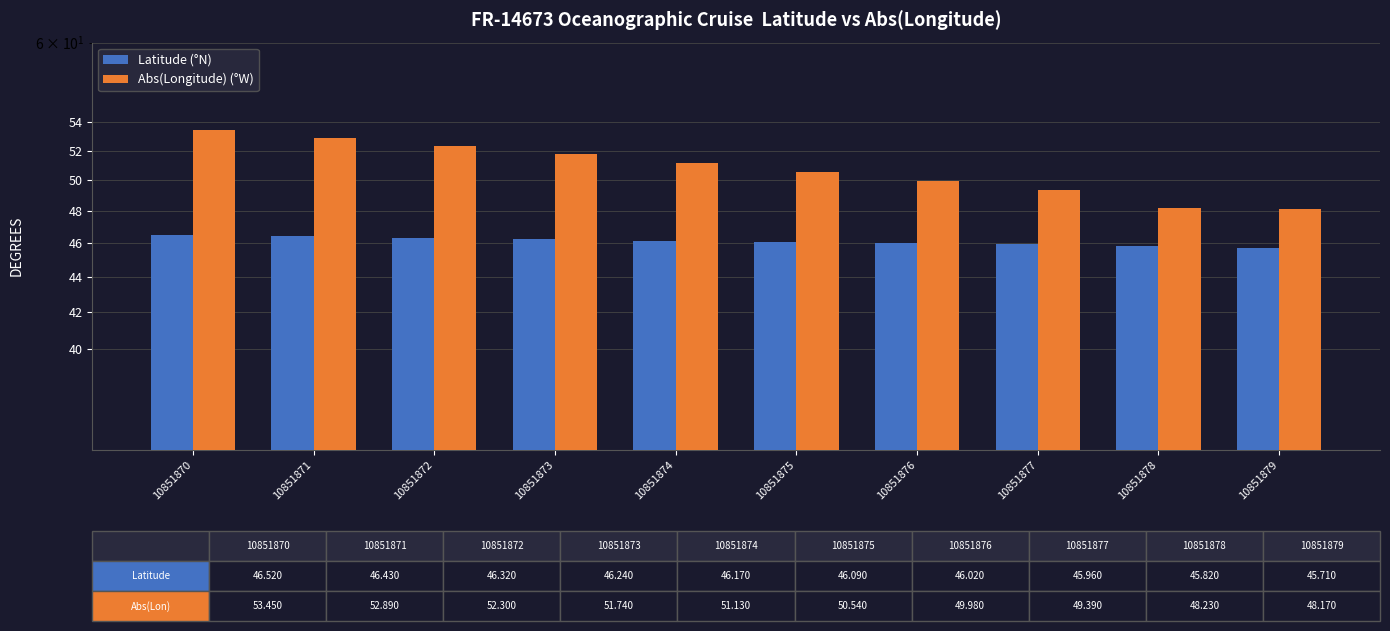

Reading left to right, list all the values displayed in this chart.

Latitude (°N): 10851870=46.5	10851871=46.4	10851872=46.3	10851873=46.2	10851874=46.2	10851875=46.1	10851876=46.0	10851877=46.0	10851878=45.8	10851879=45.7
Abs(Longitude) (°W): 10851870=53.5	10851871=52.9	10851872=52.3	10851873=51.7	10851874=51.1	10851875=50.5	10851876=50.0	10851877=49.4	10851878=48.2	10851879=48.2